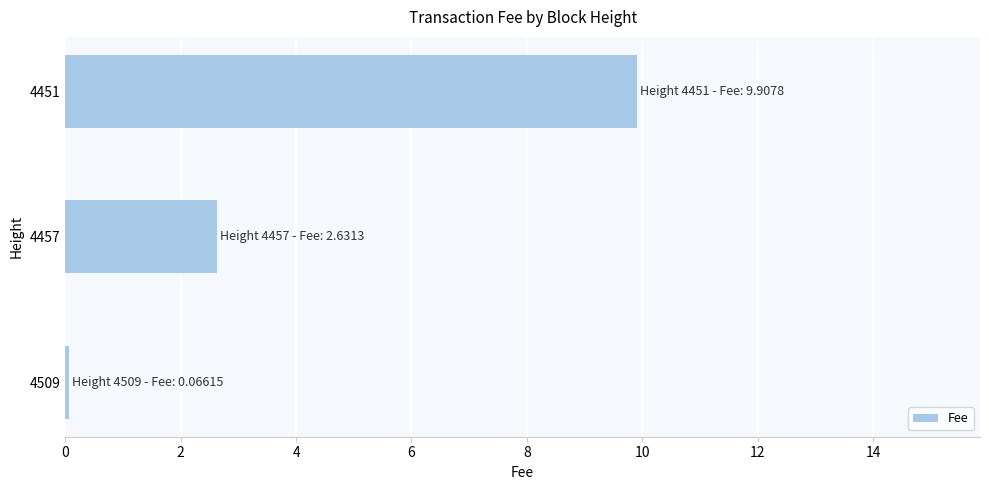

Rank the categories by value from highest to lowest.

4451, 4457, 4509